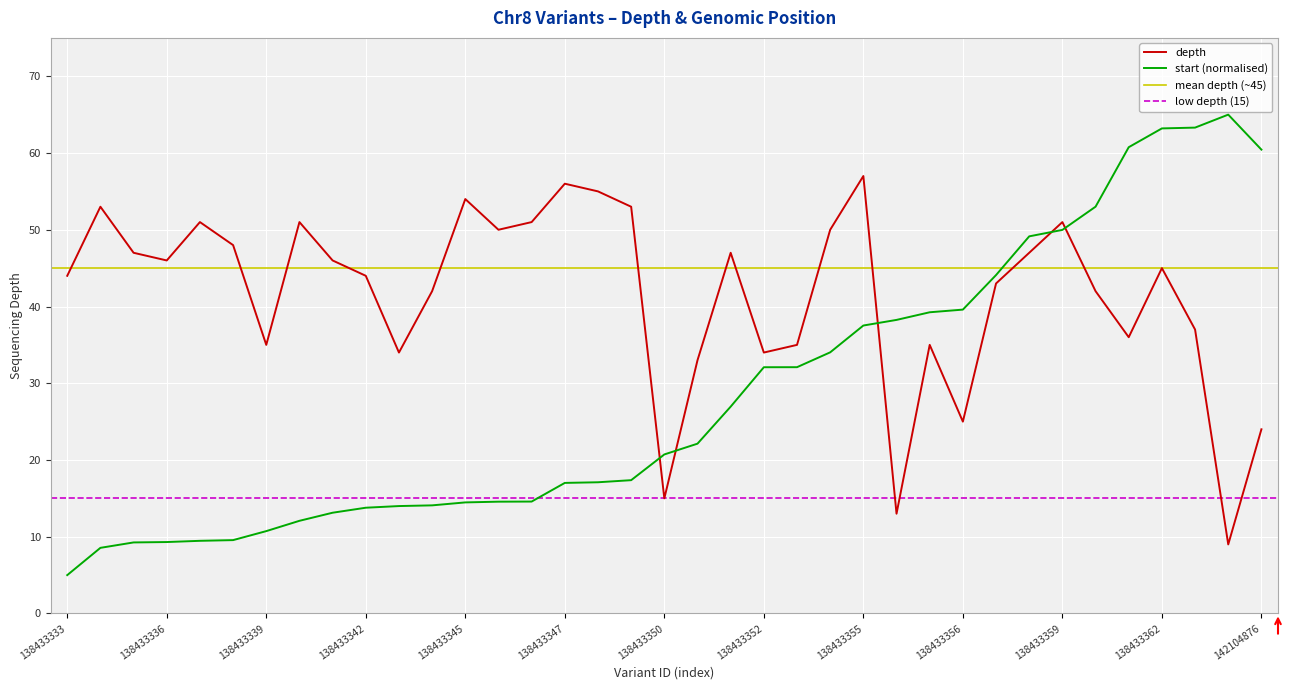

Where do depth and start first cross each other?

138433349 and 138433350